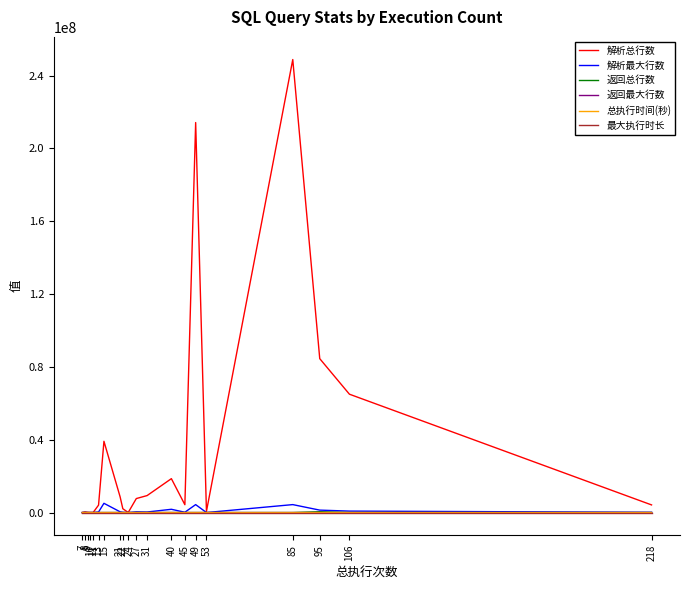

How many lines are shown in the chart?

6